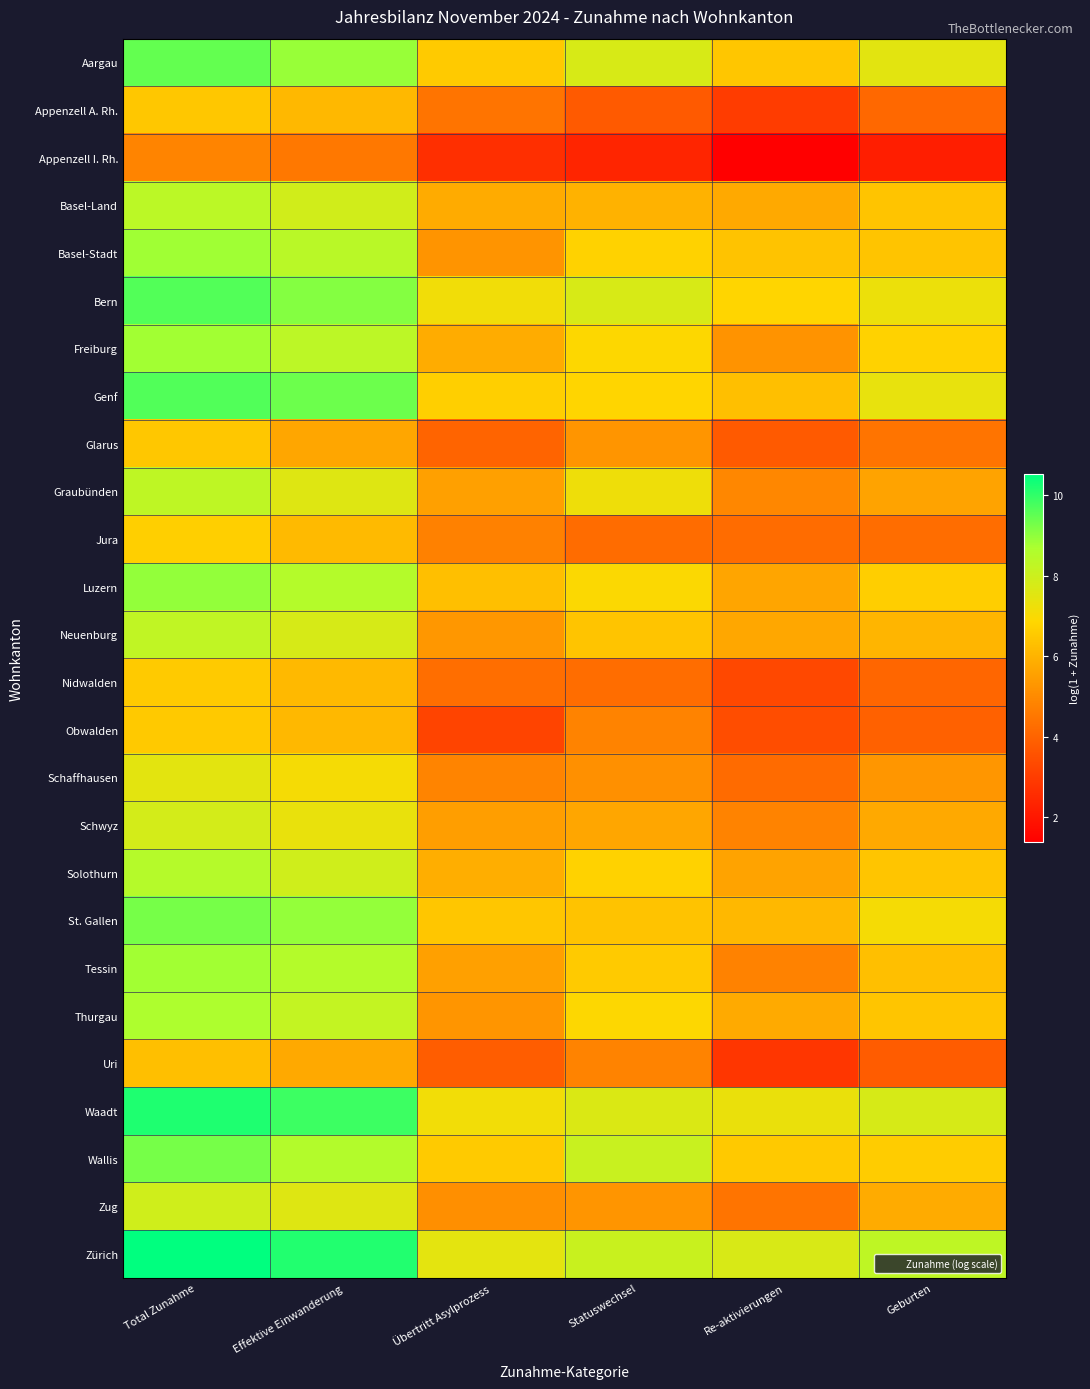

Reading right to left, list all the values displayed in this chart.

Aargau: Geburten=7.5	Re-aktivierungen=6.5	Statuswechsel=7.7	Übertritt Asylprozess=6.6	Effektive Einwanderung=8.9	Total Zunahme=9.5
Appenzell A. Rh.: Geburten=4.1	Re-aktivierungen=3.0	Statuswechsel=3.8	Übertritt Asylprozess=4.4	Effektive Einwanderung=6.1	Total Zunahme=6.5
Appenzell I. Rh.: Geburten=2.2	Re-aktivierungen=1.4	Statuswechsel=2.4	Übertritt Asylprozess=2.6	Effektive Einwanderung=4.6	Total Zunahme=4.9
Basel-Land: Geburten=6.4	Re-aktivierungen=5.8	Statuswechsel=6.0	Übertritt Asylprozess=5.8	Effektive Einwanderung=7.9	Total Zunahme=8.4
Basel-Stadt: Geburten=6.4	Re-aktivierungen=6.4	Statuswechsel=6.8	Übertritt Asylprozess=5.2	Effektive Einwanderung=8.4	Total Zunahme=8.8
Bern: Geburten=7.3	Re-aktivierungen=6.8	Statuswechsel=7.8	Übertritt Asylprozess=7.2	Effektive Einwanderung=9.1	Total Zunahme=9.6
Freiburg: Geburten=6.7	Re-aktivierungen=5.2	Statuswechsel=6.9	Übertritt Asylprozess=5.8	Effektive Einwanderung=8.4	Total Zunahme=8.8
Genf: Geburten=7.4	Re-aktivierungen=6.3	Statuswechsel=6.8	Übertritt Asylprozess=6.7	Effektive Einwanderung=9.4	Total Zunahme=9.7
Glarus: Geburten=4.4	Re-aktivierungen=3.8	Statuswechsel=5.3	Übertritt Asylprozess=4.0	Effektive Einwanderung=5.7	Total Zunahme=6.5
Graubünden: Geburten=5.6	Re-aktivierungen=4.9	Statuswechsel=7.2	Übertritt Asylprozess=5.6	Effektive Einwanderung=7.6	Total Zunahme=8.3
Jura: Geburten=4.2	Re-aktivierungen=4.2	Statuswechsel=4.2	Übertritt Asylprozess=4.8	Effektive Einwanderung=6.2	Total Zunahme=6.7
Luzern: Geburten=6.6	Re-aktivierungen=5.7	Statuswechsel=6.9	Übertritt Asylprozess=6.3	Effektive Einwanderung=8.5	Total Zunahme=9.0
Neuenburg: Geburten=6.1	Re-aktivierungen=5.7	Statuswechsel=6.4	Übertritt Asylprozess=5.3	Effektive Einwanderung=7.8	Total Zunahme=8.3
Nidwalden: Geburten=4.1	Re-aktivierungen=3.3	Statuswechsel=4.3	Übertritt Asylprozess=4.3	Effektive Einwanderung=6.2	Total Zunahme=6.6
Obwalden: Geburten=4.0	Re-aktivierungen=3.4	Statuswechsel=4.8	Übertritt Asylprozess=3.2	Effektive Einwanderung=6.1	Total Zunahme=6.5
Schaffhausen: Geburten=5.3	Re-aktivierungen=4.2	Statuswechsel=5.2	Übertritt Asylprozess=4.9	Effektive Einwanderung=7.1	Total Zunahme=7.5
Schwyz: Geburten=5.7	Re-aktivierungen=4.8	Statuswechsel=5.7	Übertritt Asylprozess=5.5	Effektive Einwanderung=7.3	Total Zunahme=7.8
Solothurn: Geburten=6.4	Re-aktivierungen=5.6	Statuswechsel=6.7	Übertritt Asylprozess=5.9	Effektive Einwanderung=7.9	Total Zunahme=8.5
St. Gallen: Geburten=7.1	Re-aktivierungen=6.1	Statuswechsel=6.4	Übertritt Asylprozess=6.5	Effektive Einwanderung=8.9	Total Zunahme=9.3
Tessin: Geburten=6.3	Re-aktivierungen=4.8	Statuswechsel=6.5	Übertritt Asylprozess=5.5	Effektive Einwanderung=8.5	Total Zunahme=8.8
Thurgau: Geburten=6.4	Re-aktivierungen=5.8	Statuswechsel=6.9	Übertritt Asylprozess=5.3	Effektive Einwanderung=8.2	Total Zunahme=8.7
Uri: Geburten=3.8	Re-aktivierungen=2.8	Statuswechsel=4.8	Übertritt Asylprozess=3.9	Effektive Einwanderung=5.8	Total Zunahme=6.3
Waadt: Geburten=7.8	Re-aktivierungen=7.3	Statuswechsel=7.7	Übertritt Asylprozess=7.1	Effektive Einwanderung=9.9	Total Zunahme=10.2
Wallis: Geburten=6.6	Re-aktivierungen=6.5	Statuswechsel=8.1	Übertritt Asylprozess=6.6	Effektive Einwanderung=8.5	Total Zunahme=9.3
Zug: Geburten=5.8	Re-aktivierungen=4.4	Statuswechsel=5.3	Übertritt Asylprozess=5.1	Effektive Einwanderung=7.6	Total Zunahme=7.9
Zürich: Geburten=8.3	Re-aktivierungen=7.7	Statuswechsel=8.1	Übertritt Asylprozess=7.5	Effektive Einwanderung=10.2	Total Zunahme=10.5